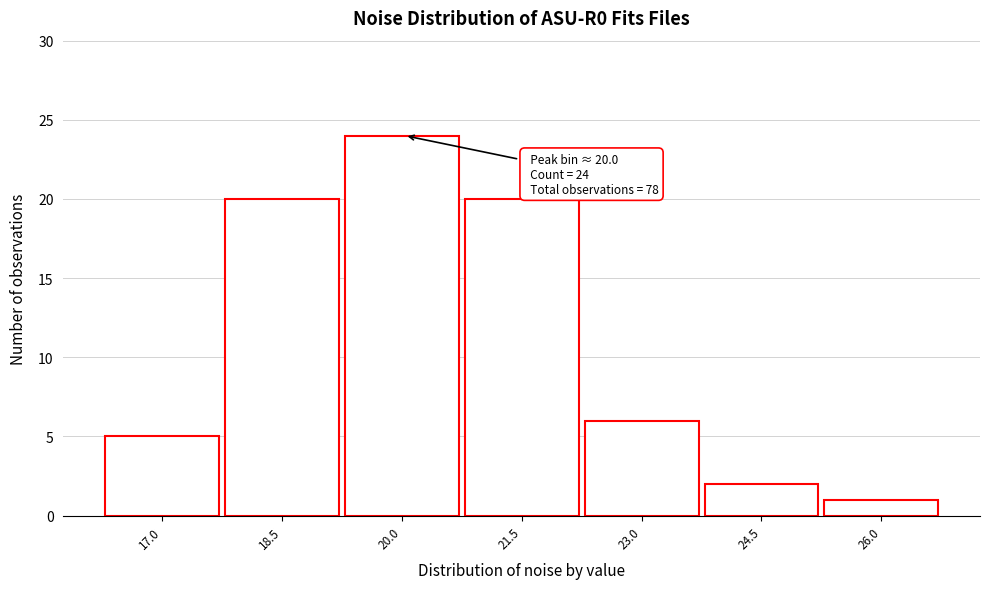

Which range on the x-axis has the tallest bar?

19.2 to 20.8